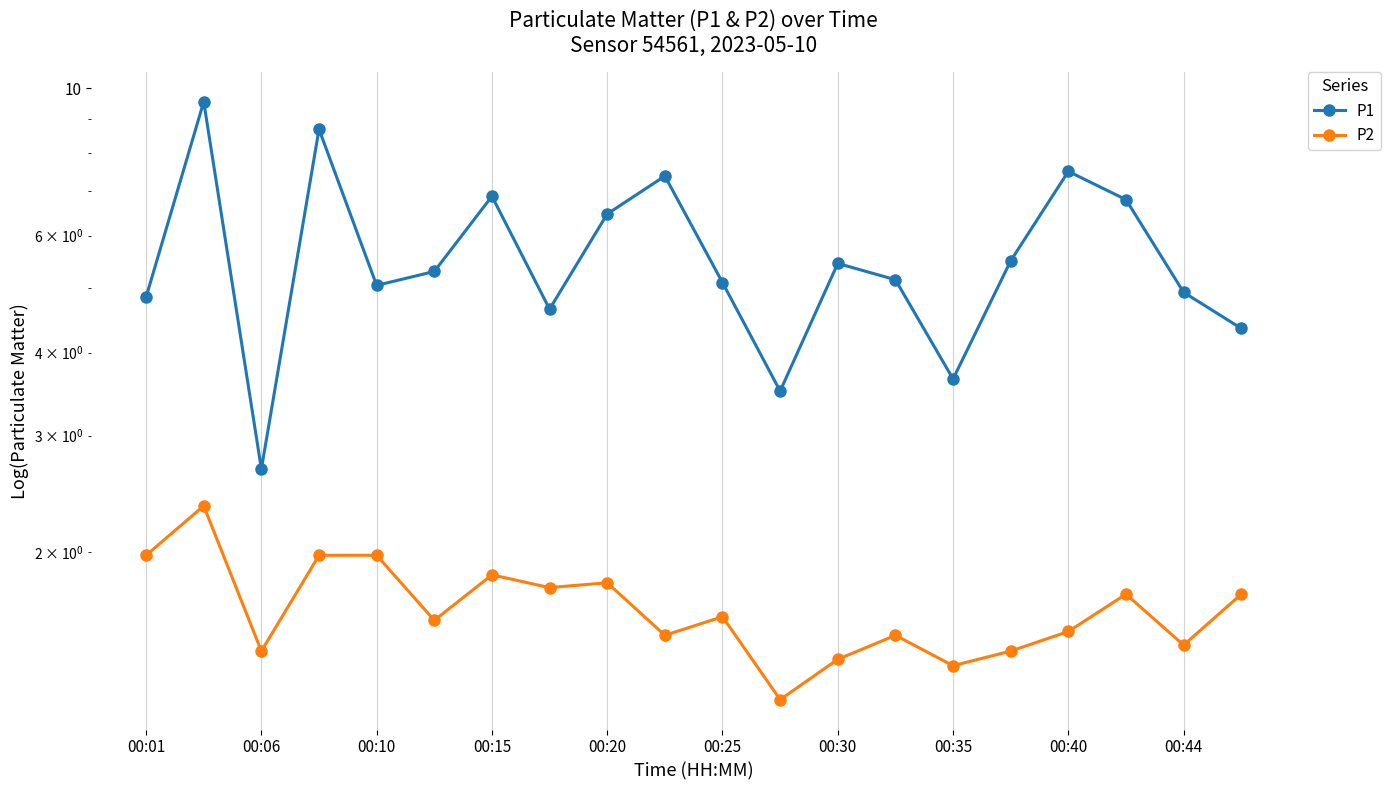

What is the value of the P2 point at the 16th from the left?

1.4